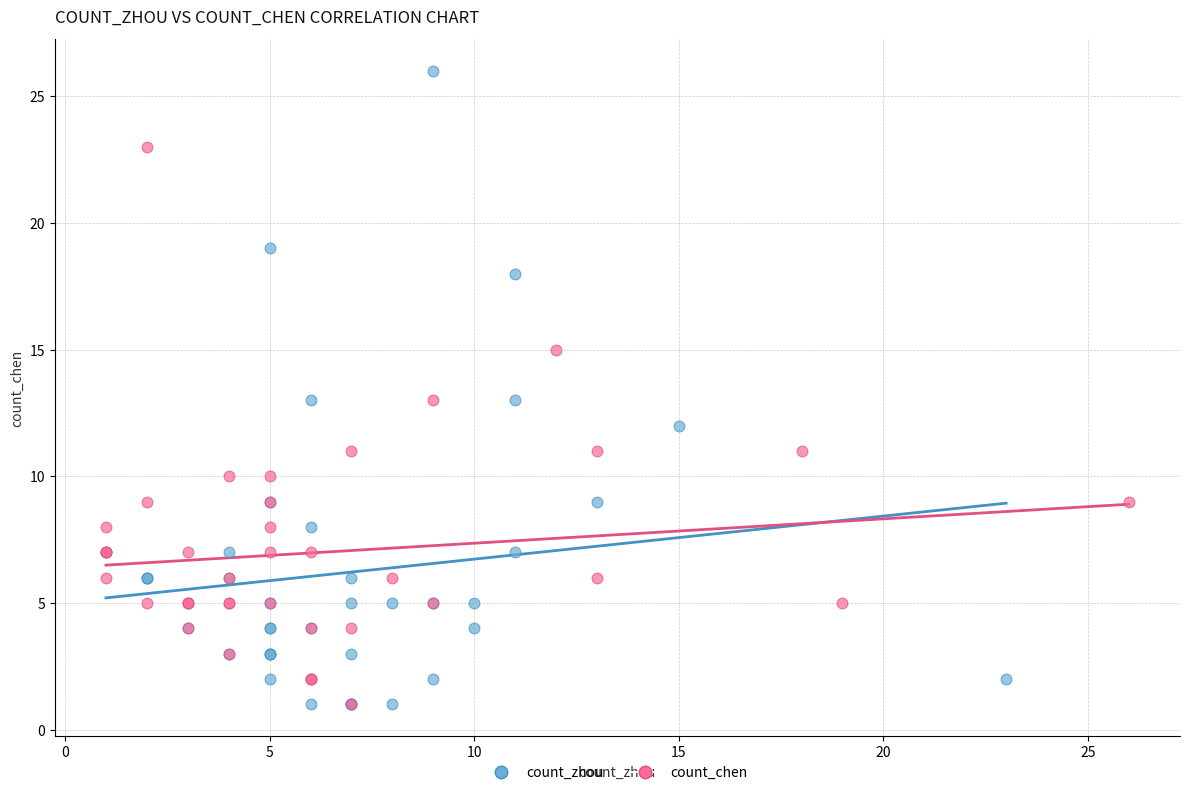

Which series reaches the maximum Y coordinate?

count_zhou